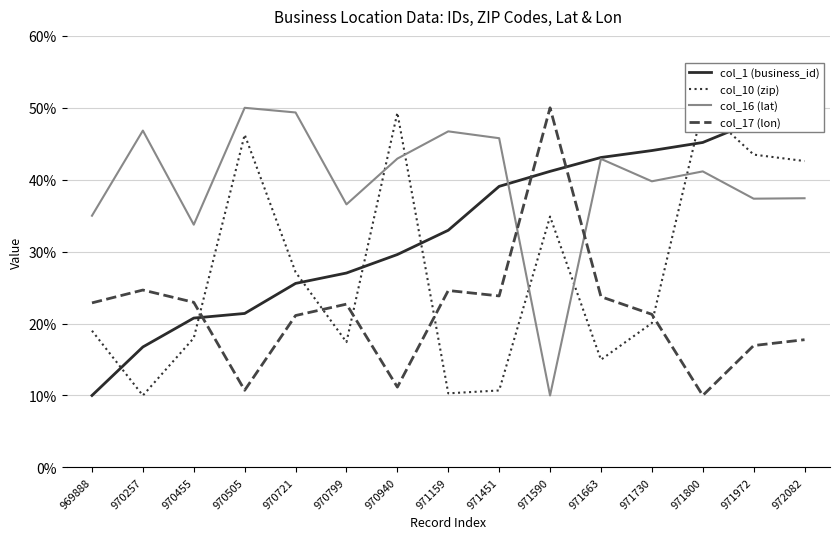

Rank the series by their average value, from lowest to highest.

col_17 (lon), col_10 (zip), col_1 (business_id), col_16 (lat)